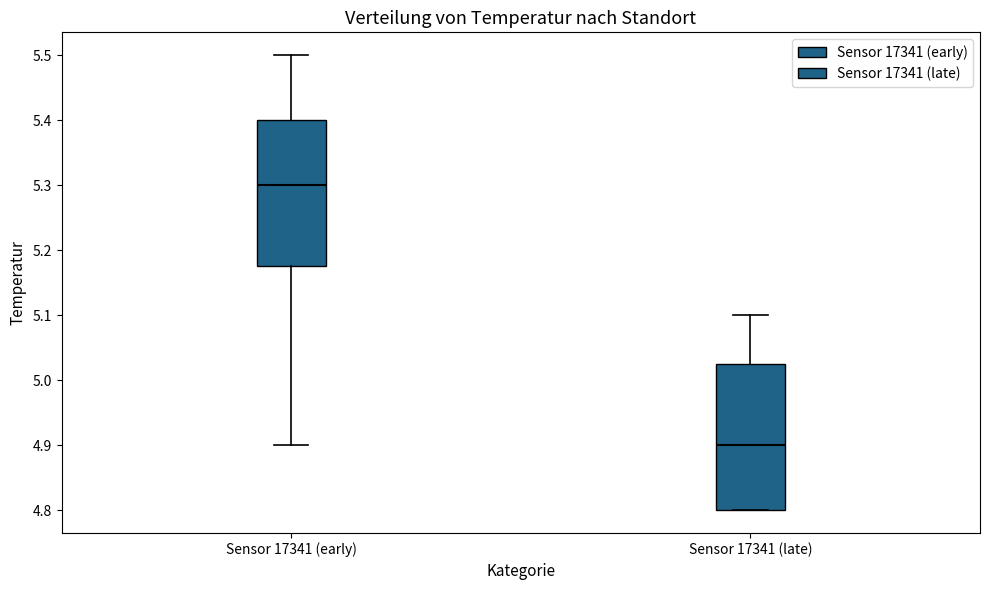

Where is the lower edge of the box for Sensor 17341 (early) on the y-axis? The values are not printed on the chart, so give them approximately, as read against the axis.

5.18